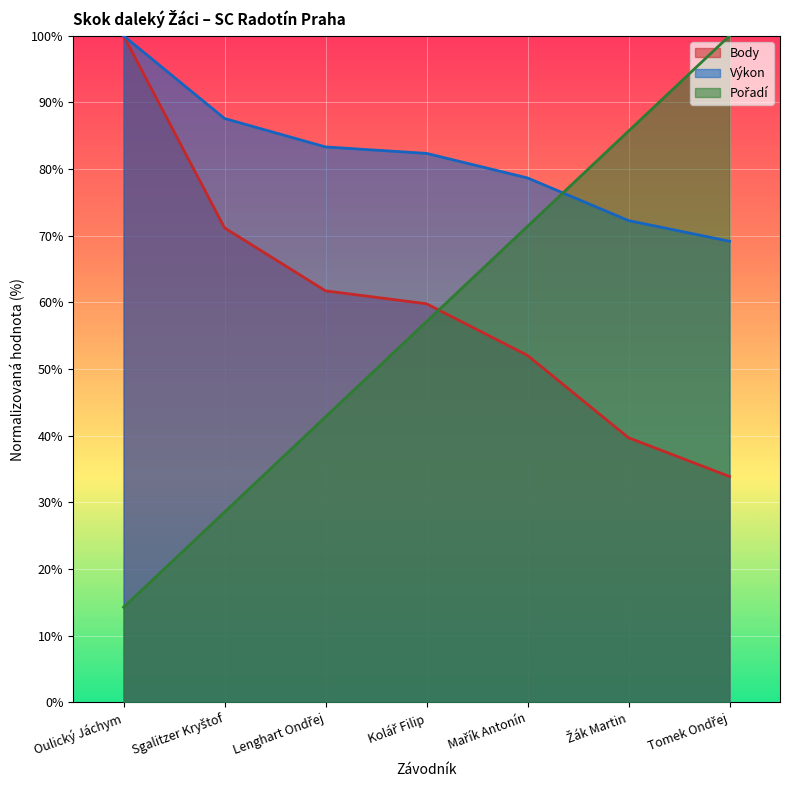

Which category has the lowest value in the Body series?

Tomek Ondřej